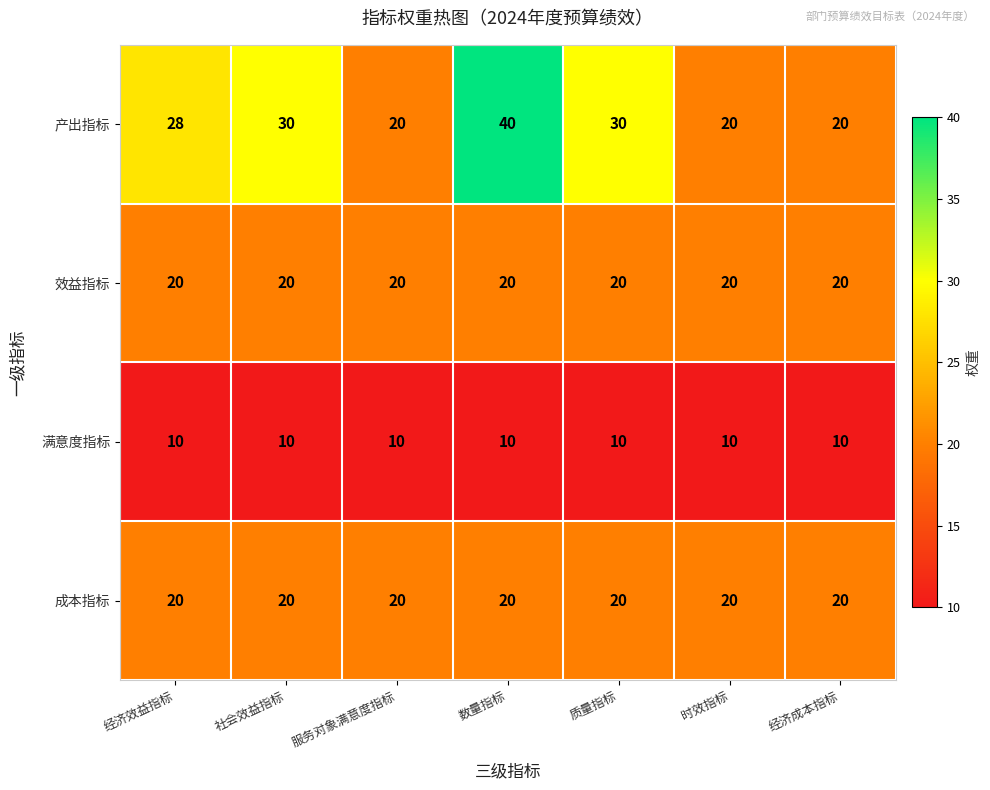

What is the sum of all 产出指标 values?

188